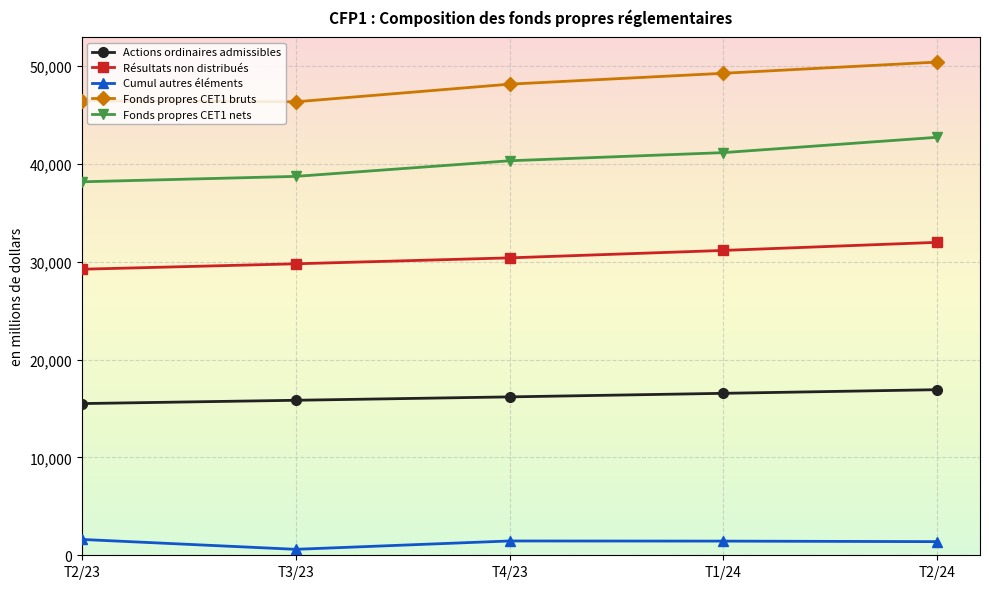

True or false: Fonds propres CET1 nets and Cumul autres éléments intersect in this chart.

False